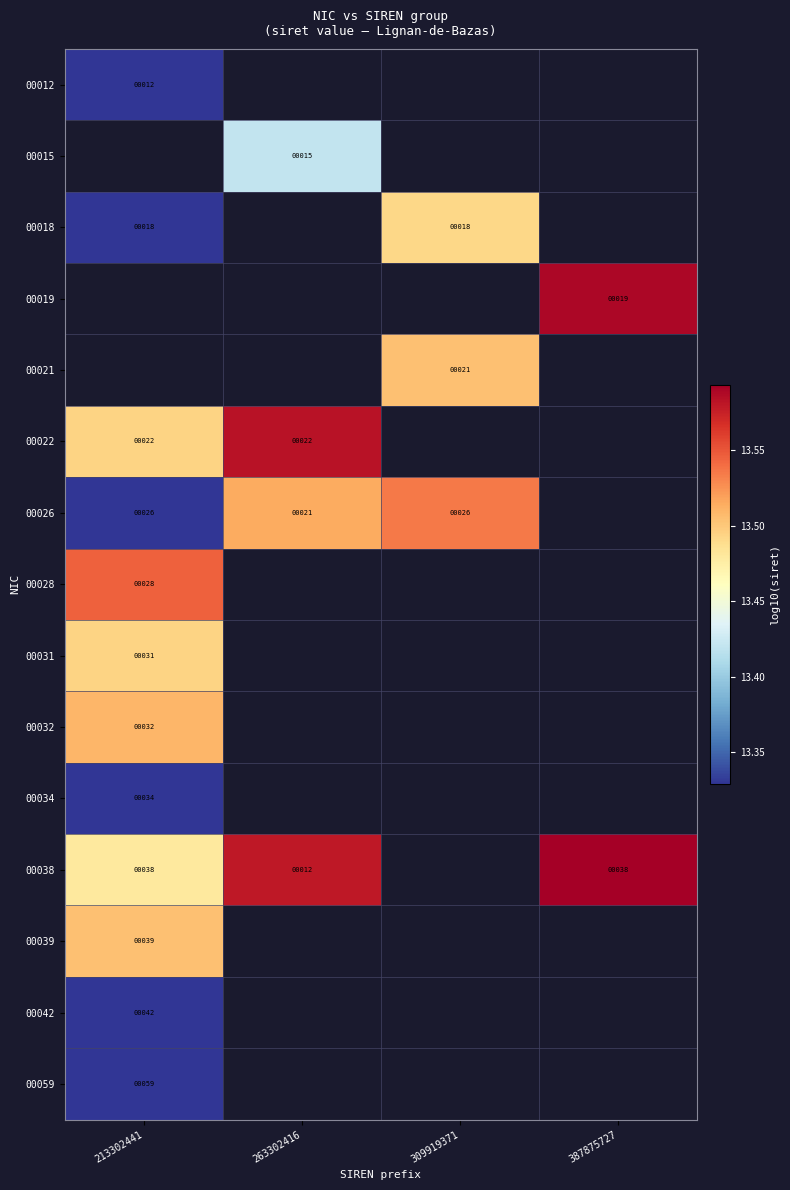

Is the value of 00022 at 263302416 greater than the value of 00021 at 309919371?

Yes